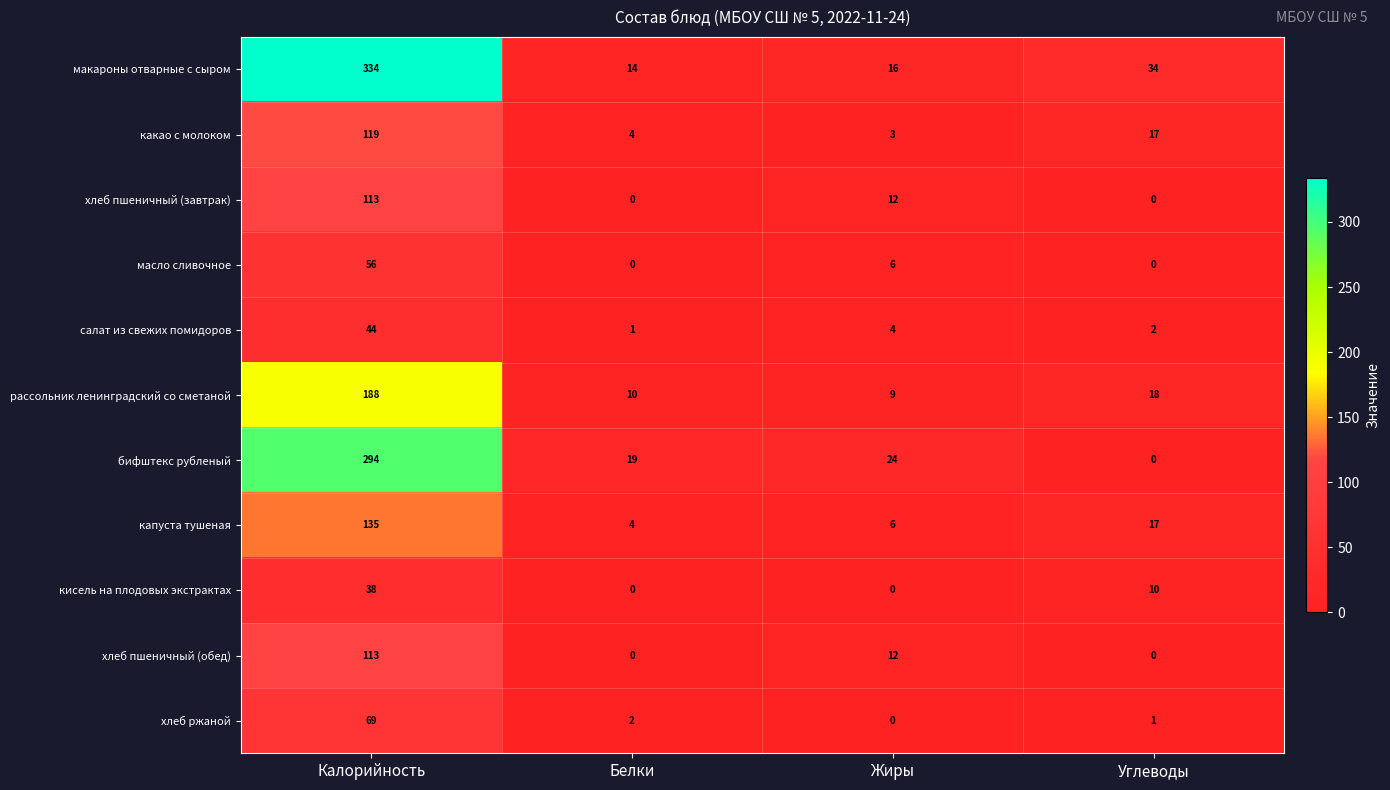

How many categories are shown in the chart?

4